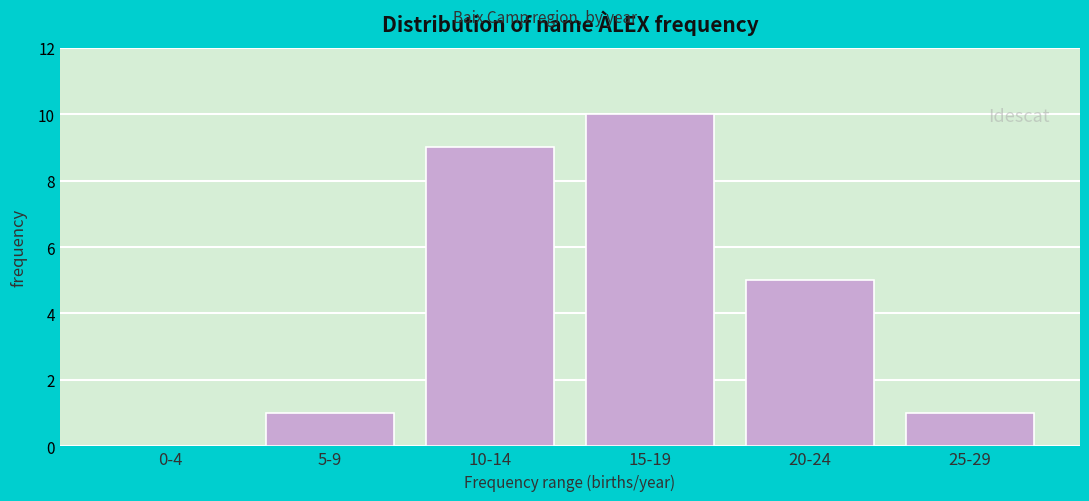

Reading right to left, list all the values displayed in this chart.

25-29=1	20-24=5	15-19=10	10-14=9	5-9=1	0-4=0